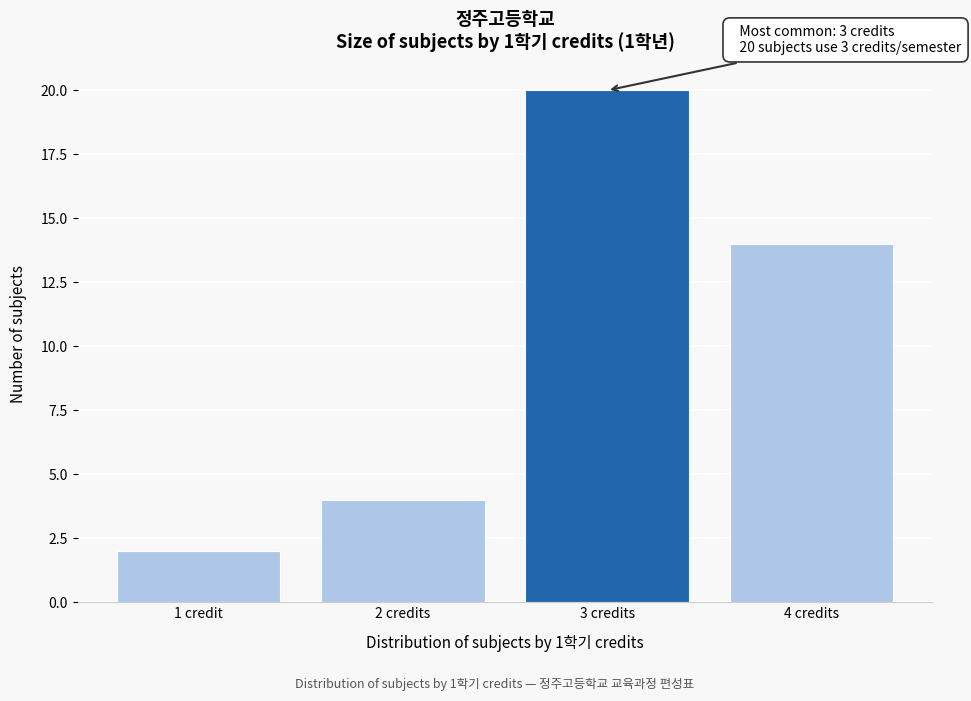

Reading left to right, extract all data points from this chart.

1 credit=2	2 credits=4	3 credits=20	4 credits=14